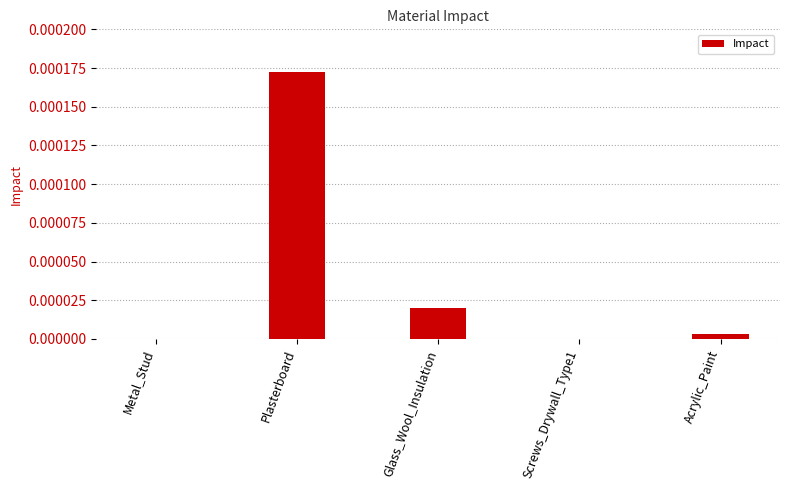

Which label corresponds to the largest value in the chart?

Plasterboard